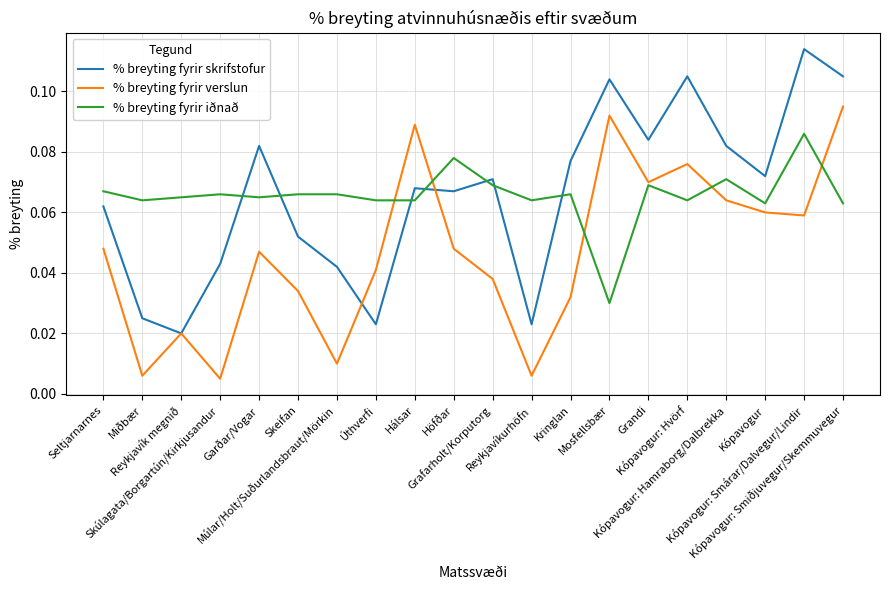

The % breyting fyrir skrifstofur series shows 0.0 at Grandi. True or false?

False